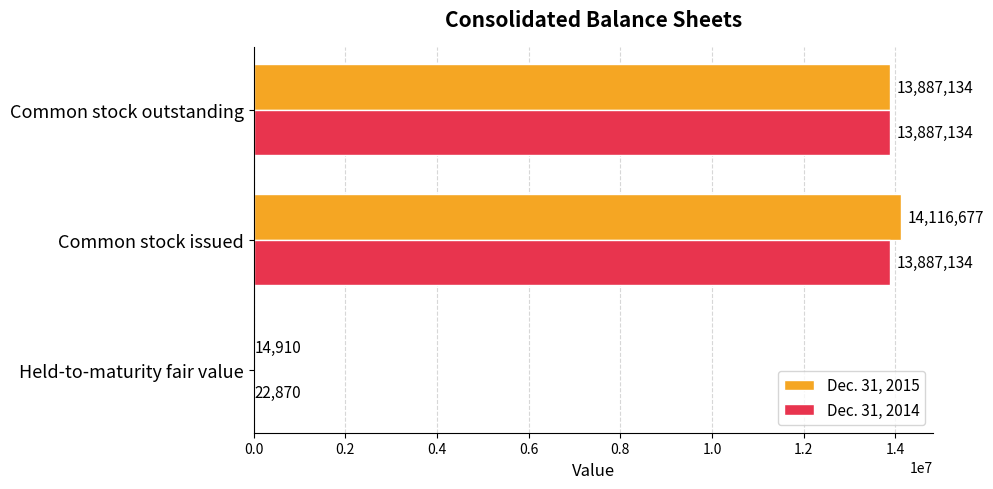

Which category has the highest value across all series?

Common stock issued